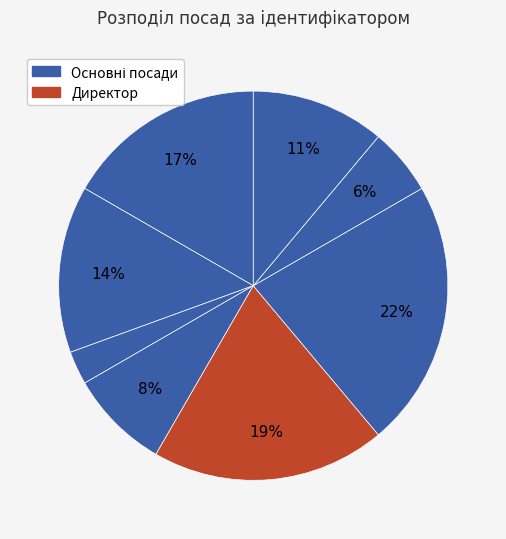

How many segments does this pie chart have?

8